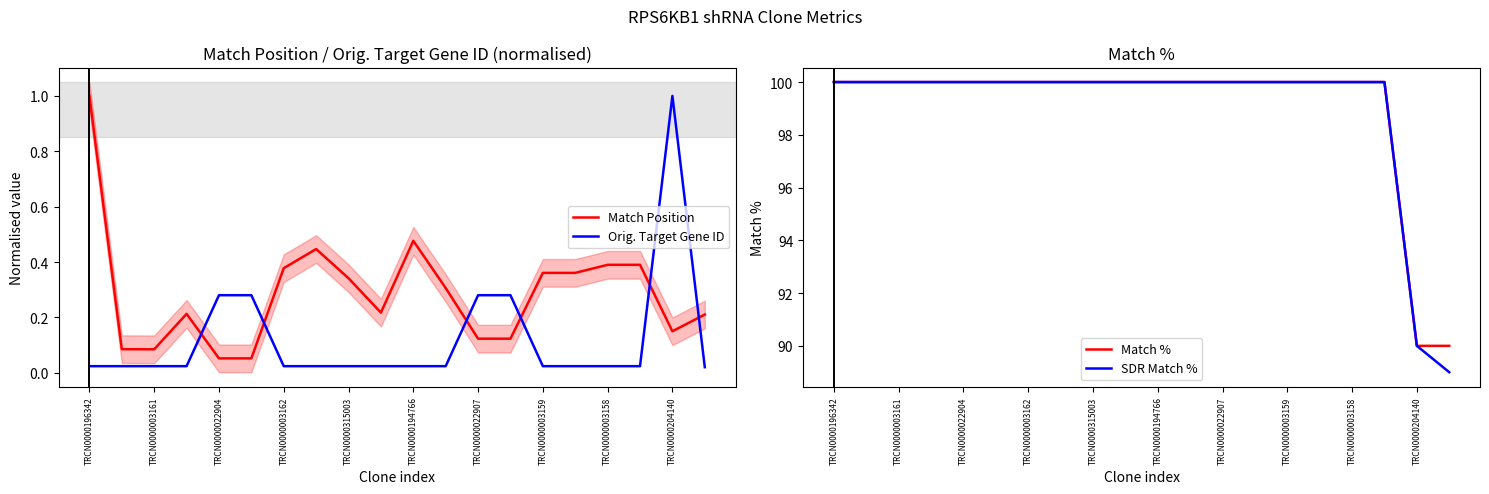

Rank the series by their maximum value, from lowest to highest.

Match Position, Orig. Target Gene ID, Match %, SDR Match %